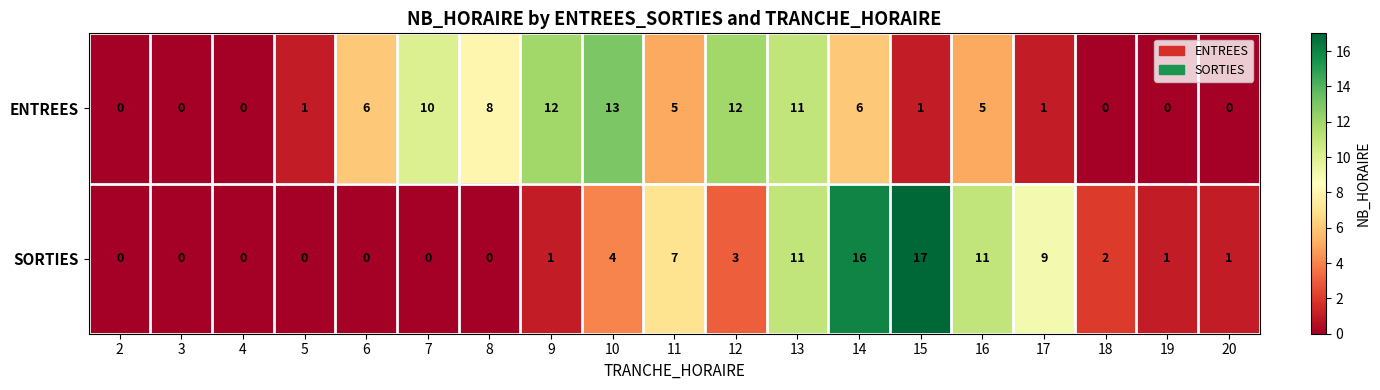

List the series in order of their overall mean, highest first.

ENTREES, SORTIES